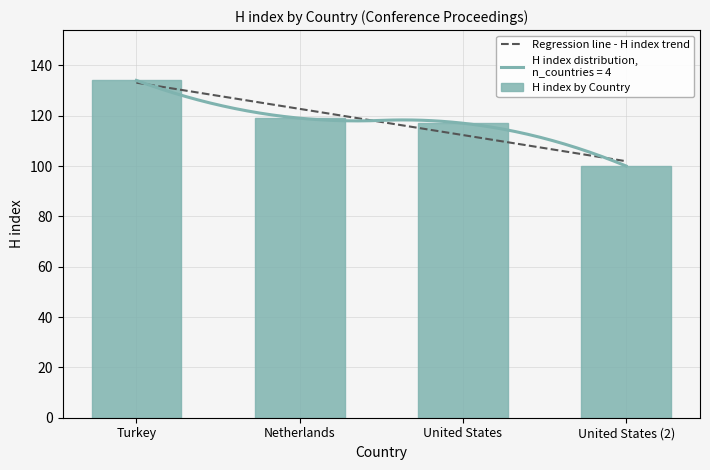

Which category has the highest value in the Regression line - H index trend series?

Turkey